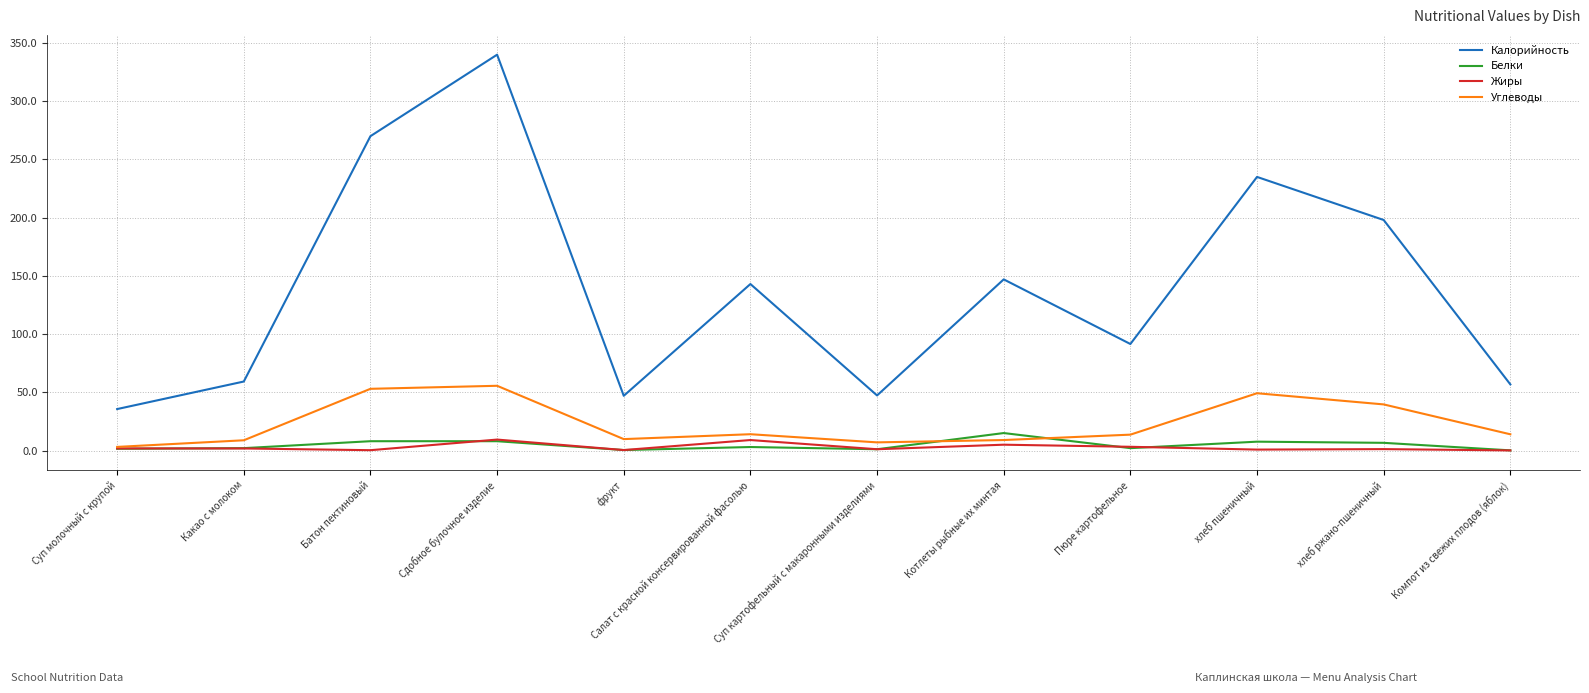

True or false: Калорийность and Белки intersect in this chart.

False